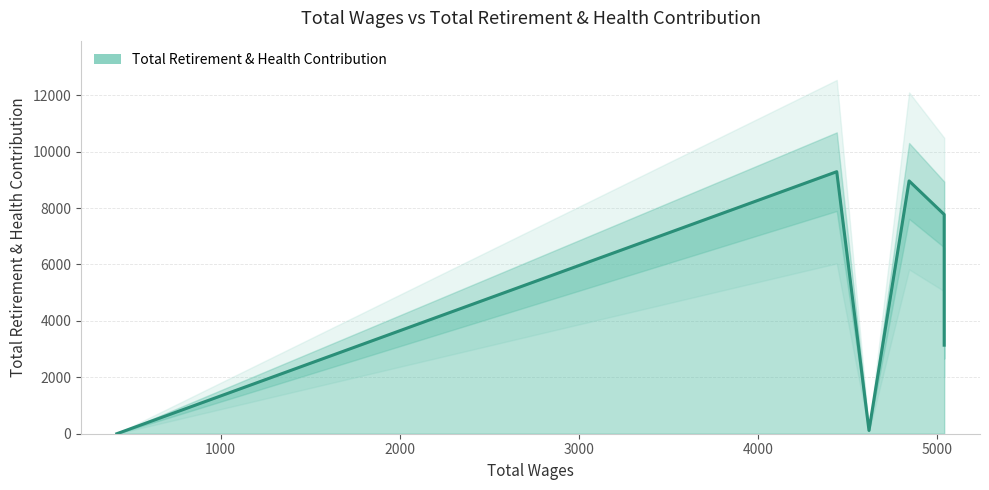

Where is the data nearest to the value 4644?

5040.0